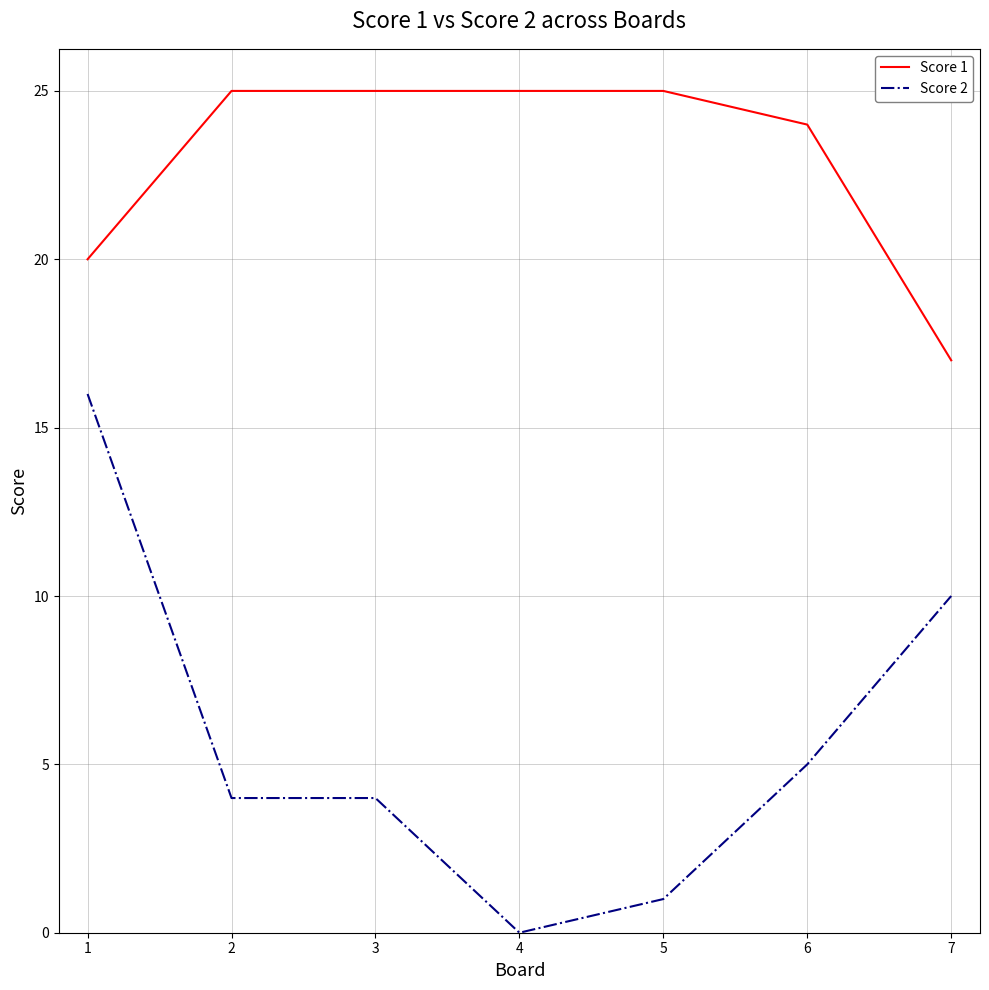

True or false: Score 1 and Score 2 cross at least once.

False